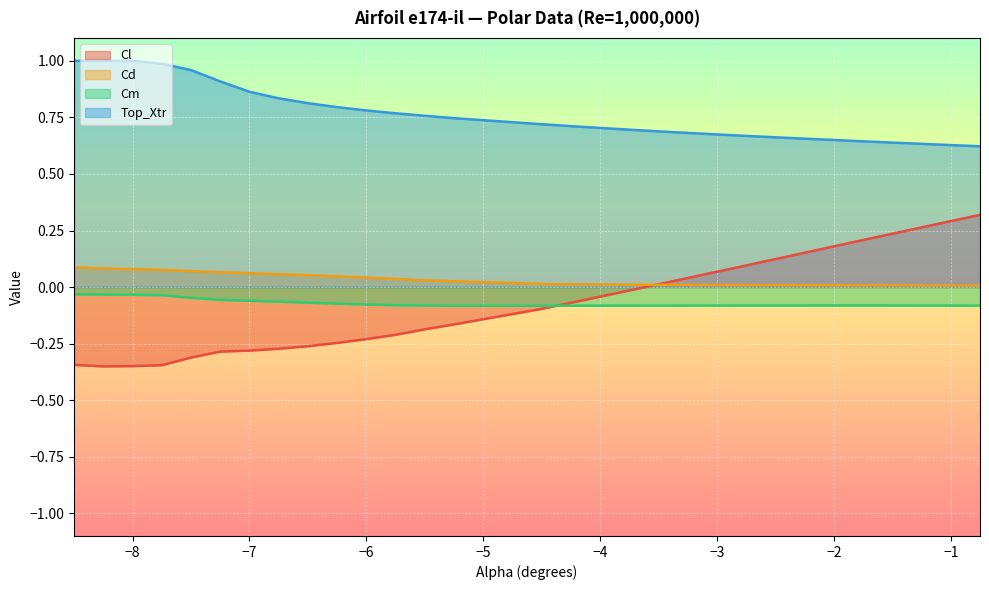

What is the label of the 16th point from the left?

-4.25